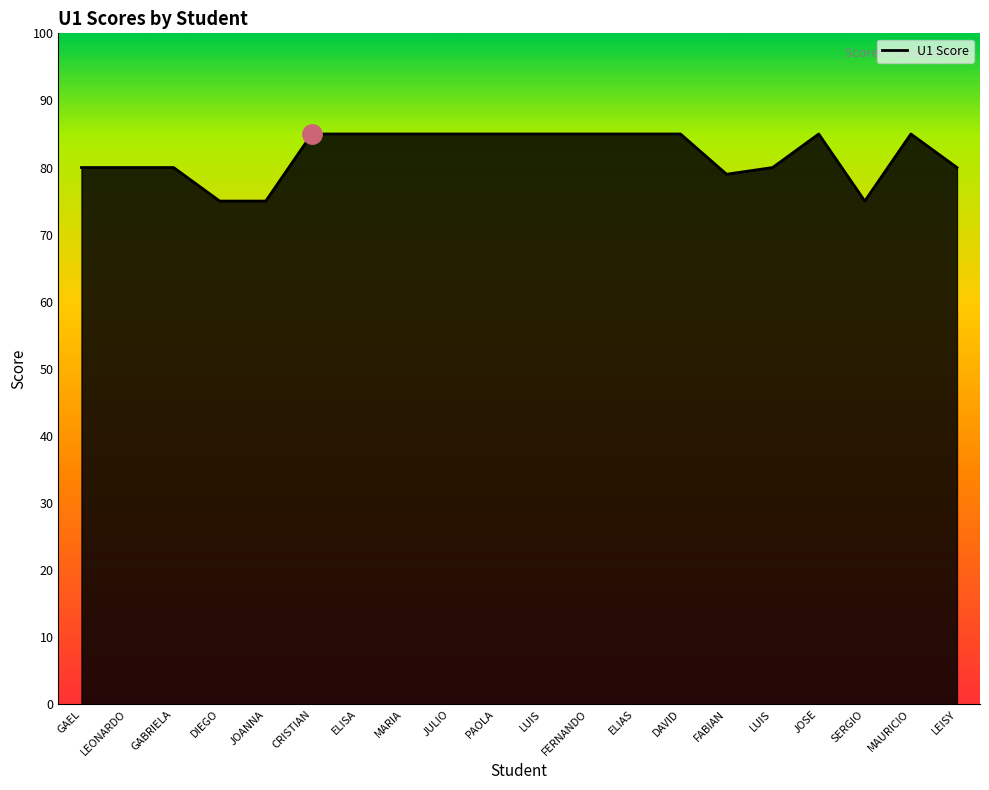

Does the chart have visible grid lines?

No